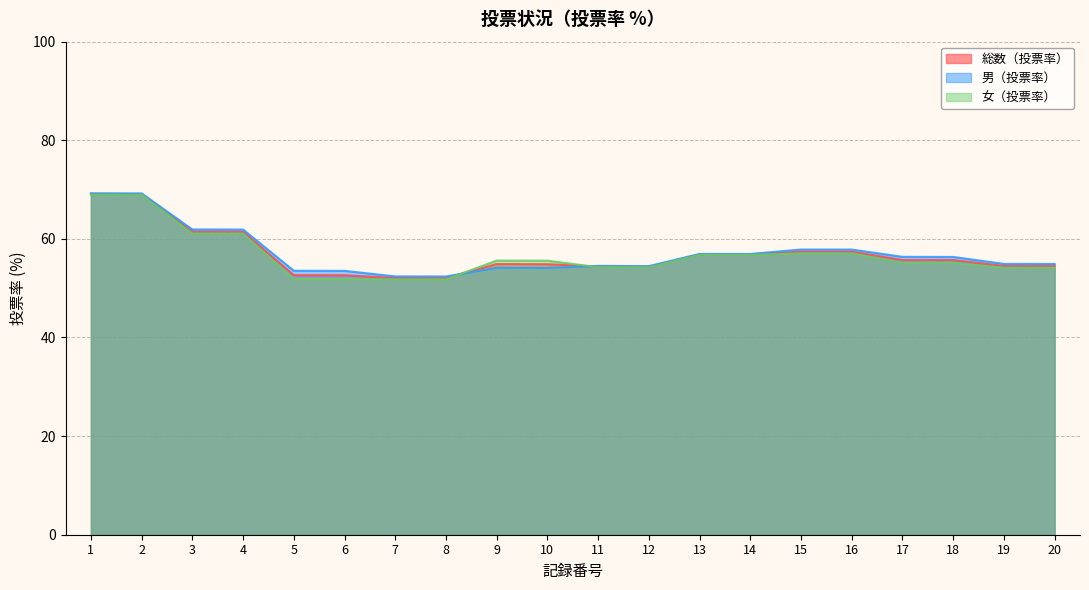

Which series has the widest spread of values?

女（投票率）